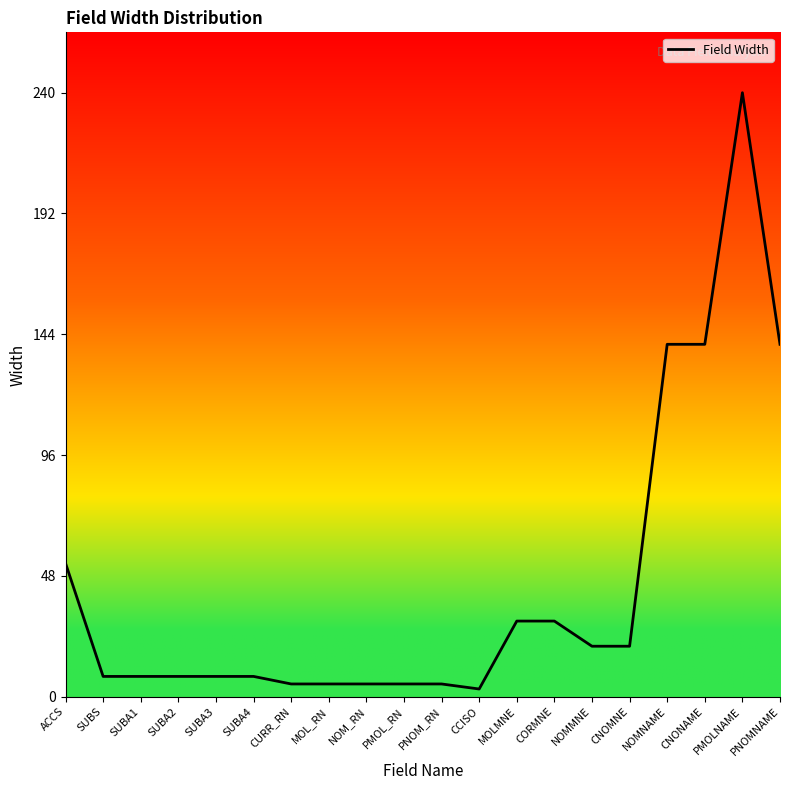

How many lines are shown in the chart?

1